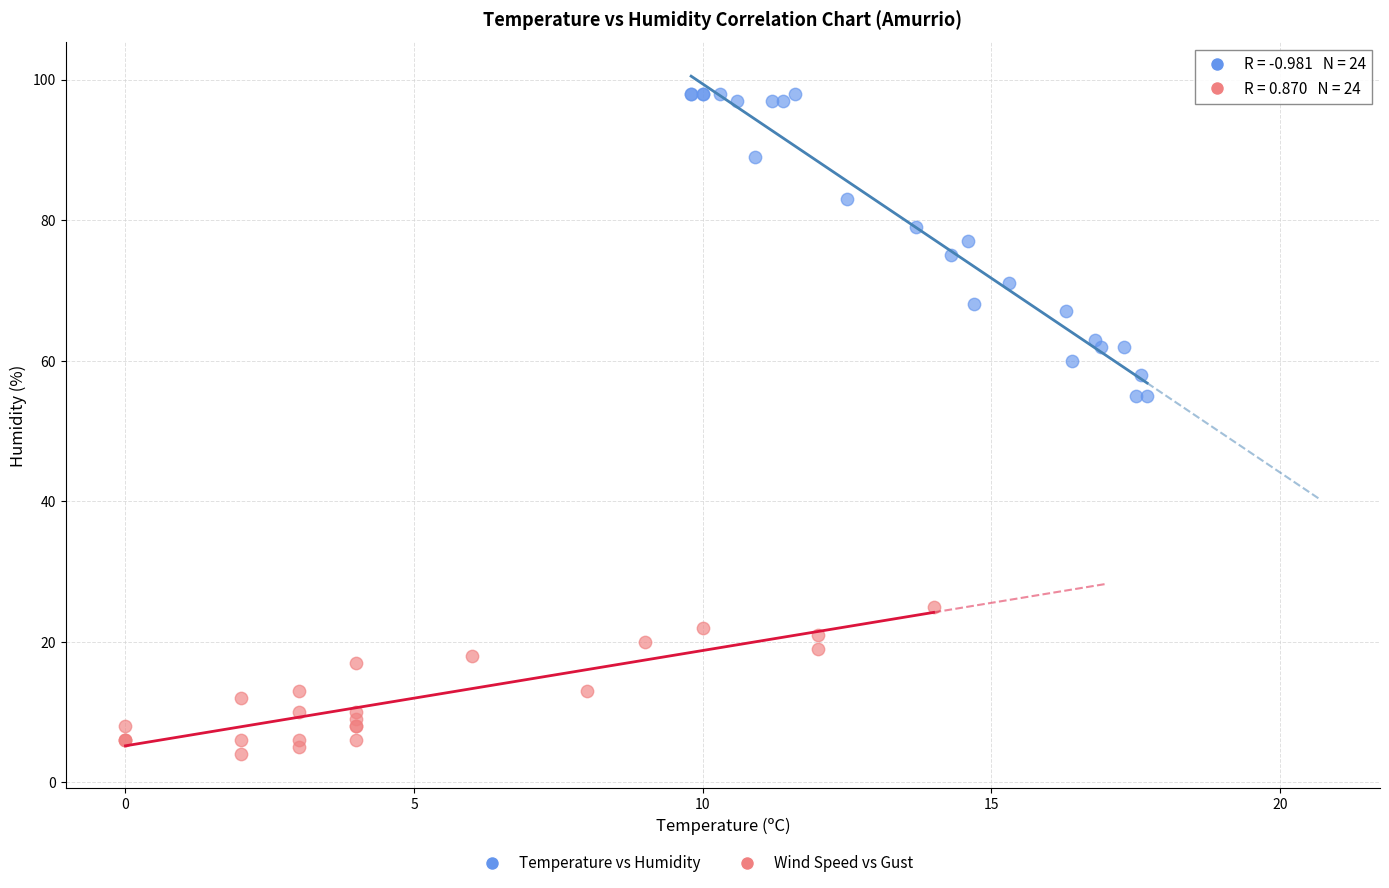

Which series reaches the maximum Y coordinate?

Temperature vs Humidity